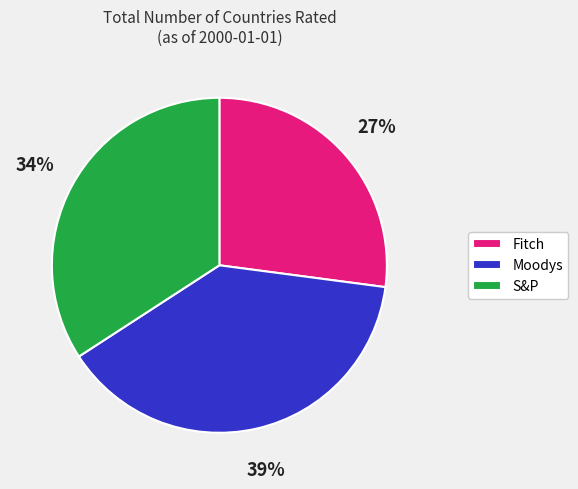

What is the smallest slice in the pie chart?

Fitch